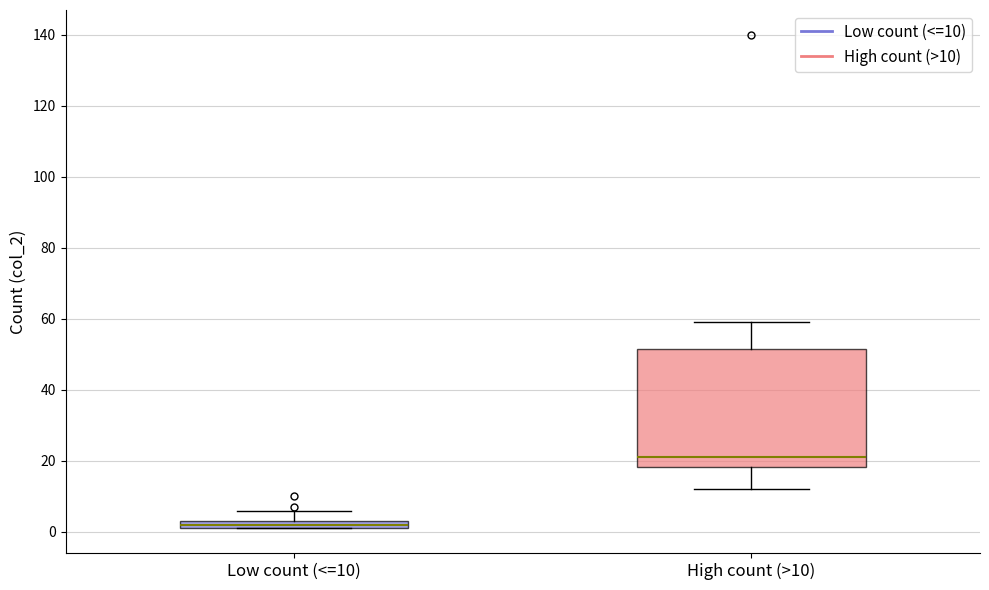

Comparing the boxes themselves (not the whiskers), which one is the tallest?

High count (>10)